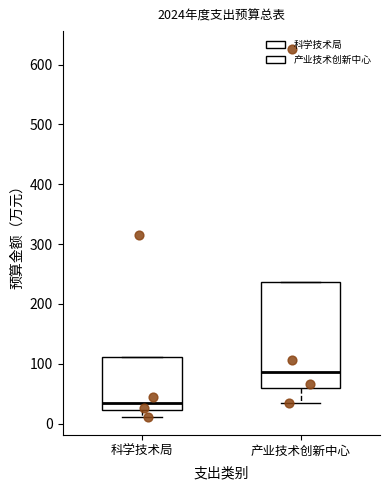

Comparing the boxes themselves (not the whiskers), which one is the tallest?

产业技术创新中心